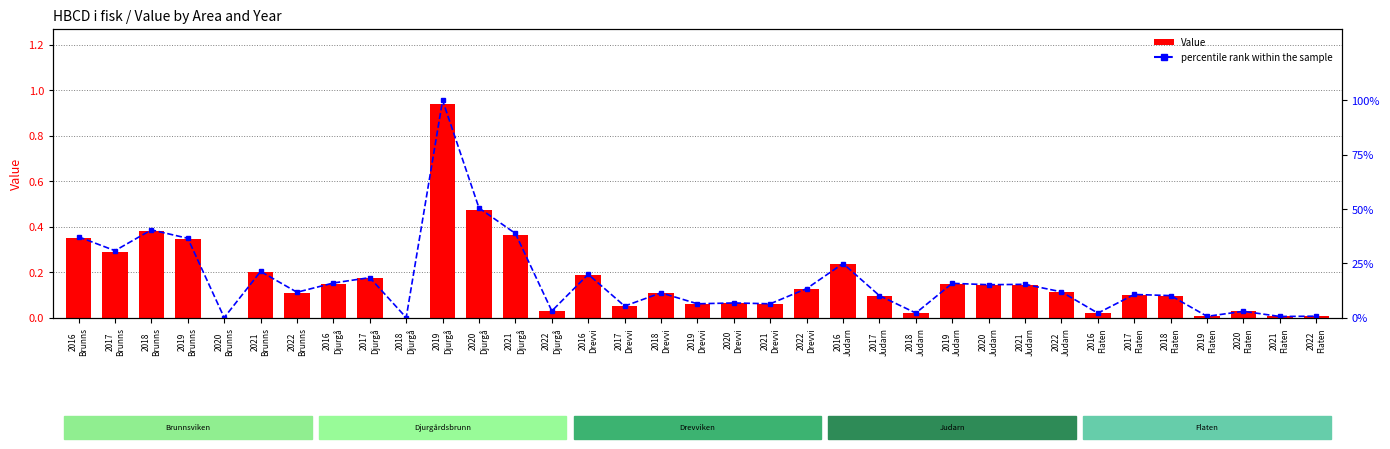

What is the label of the 22nd bar from the right?

2022
Djurgå